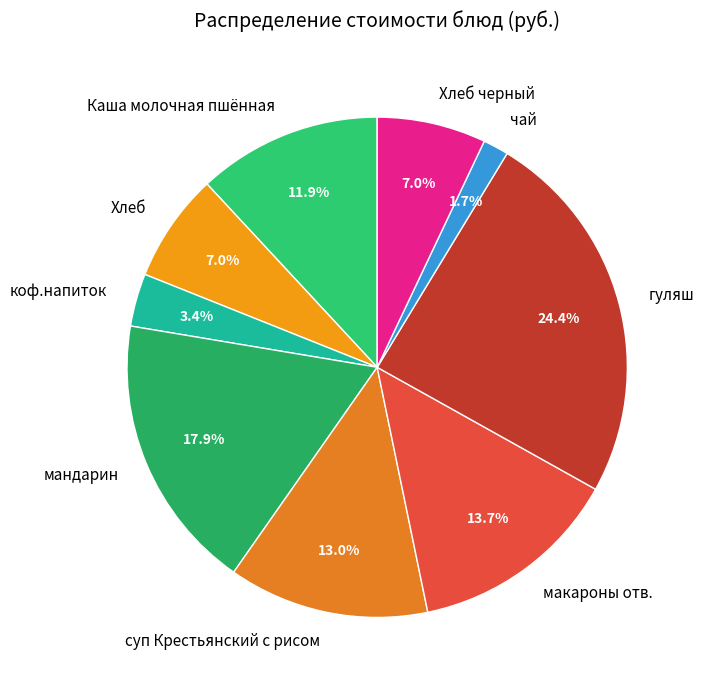

Is there any slice that represents more than half of the pie?

No